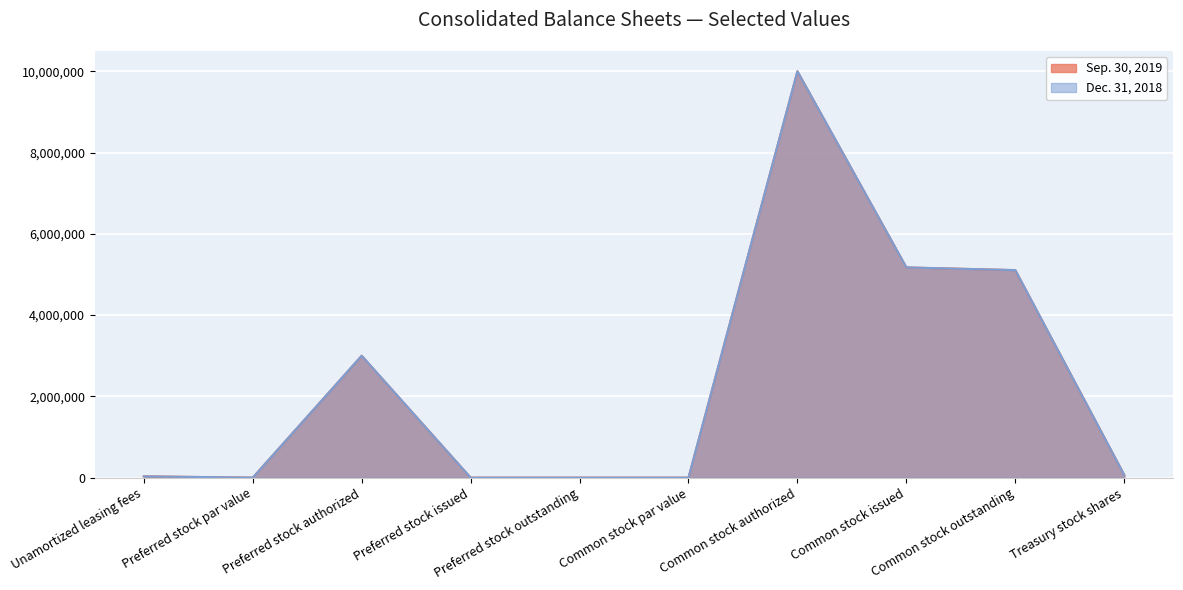

What is the value of the Sep. 30, 2019 point at the 1st from the left?

32591